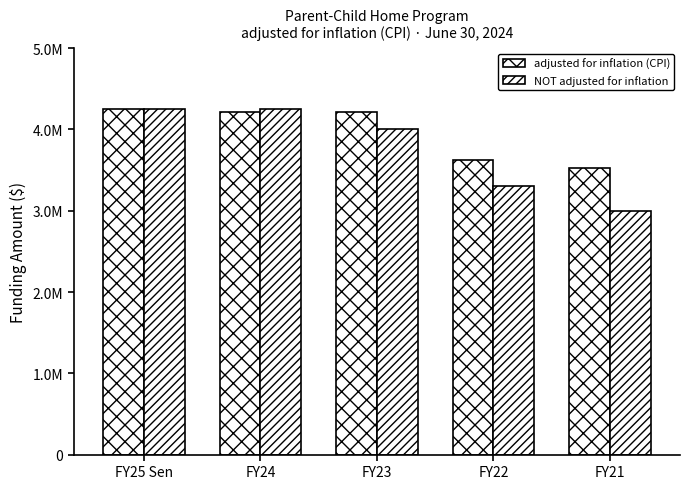

Reading left to right, what are all the values shown in this chart?

adjusted for inflation (CPI): FY25 Sen=4250000	FY24=4212758	FY23=4212759	FY22=3620626	FY21=3527267
NOT adjusted for inflation: FY25 Sen=4250000	FY24=4250000	FY23=4000000	FY22=3300000	FY21=3000000